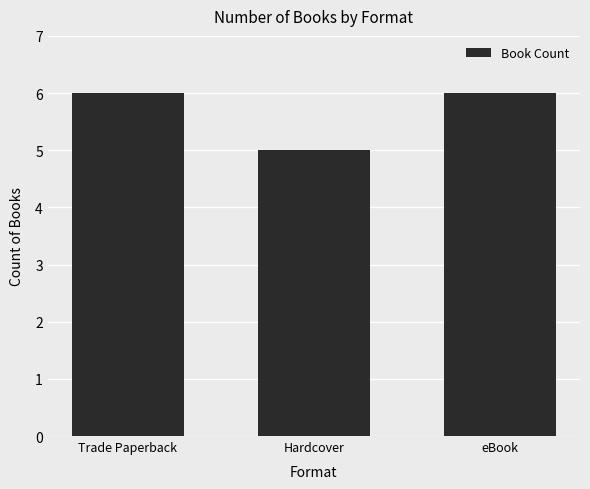

Is it true that the value at Trade Paperback is 4?

False